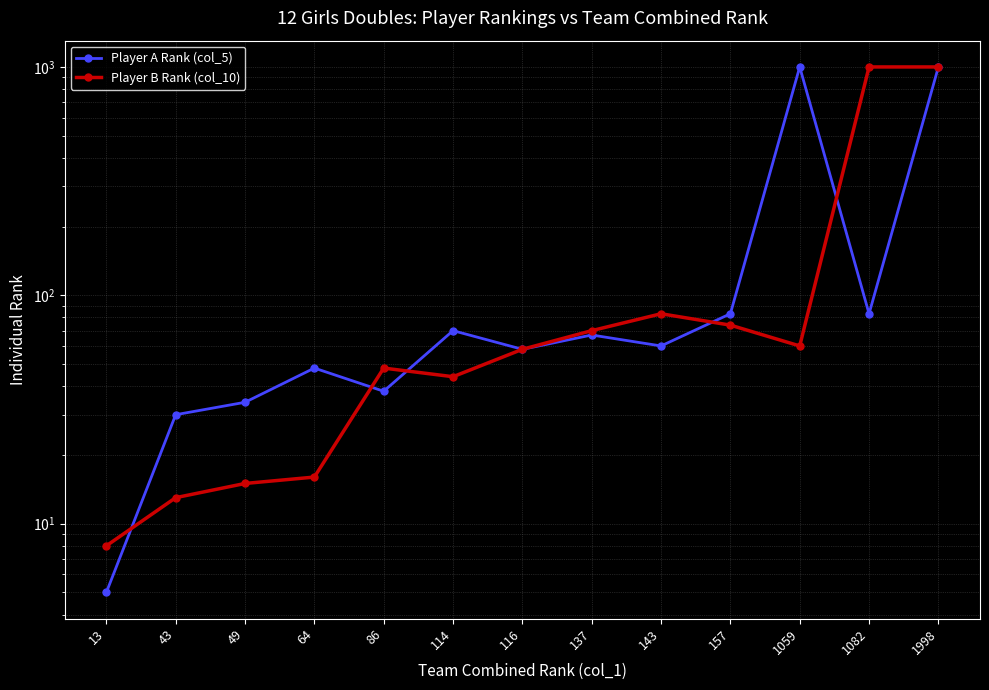

The Player A Rank (col_5) series shows 67 at 137. True or false?

True